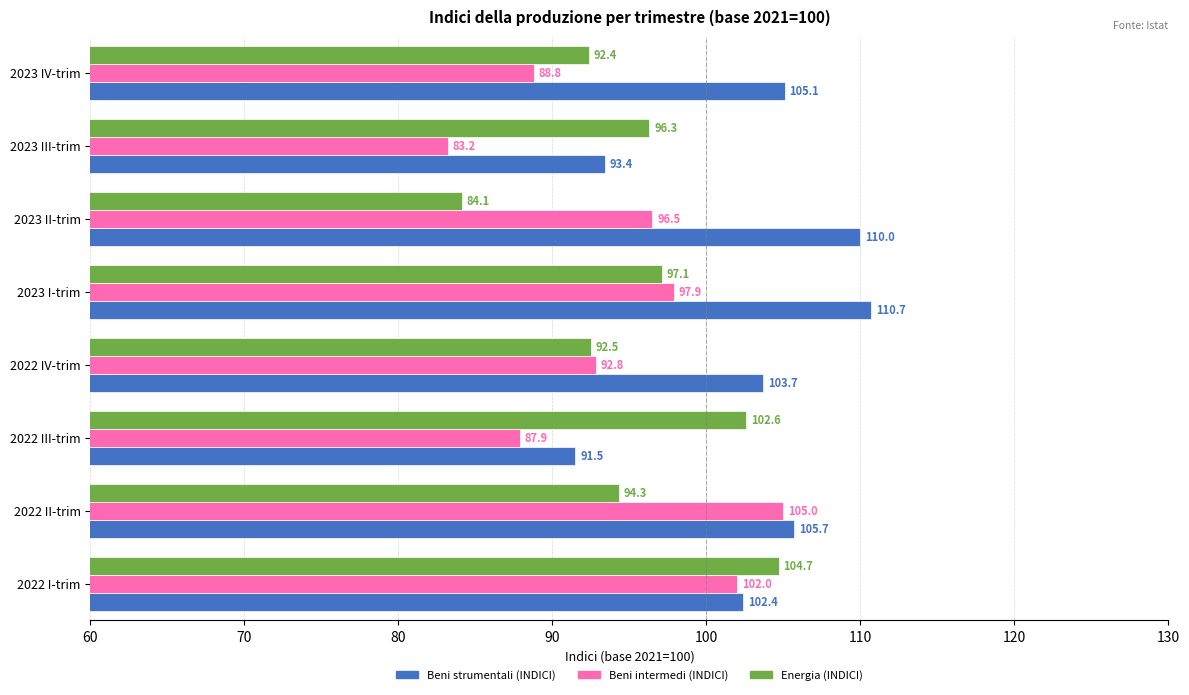

What value does the Beni intermedi (INDICI) series have at 2023 IV-trim?

88.8